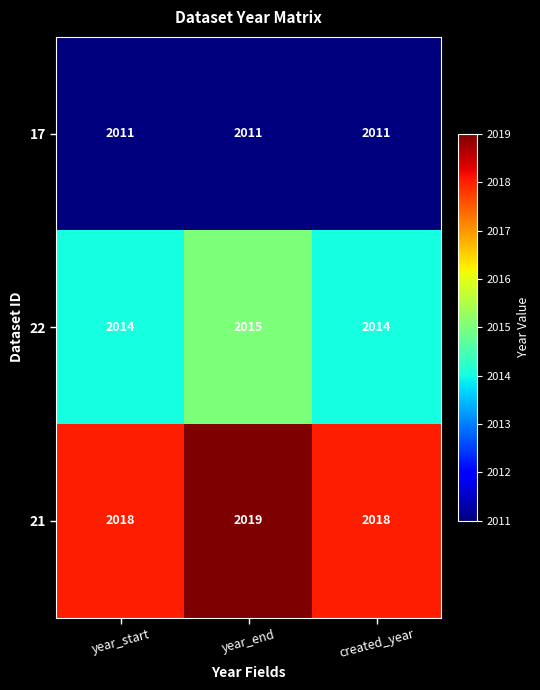

Reading left to right, what are all the values shown in this chart?

17: year_start=2011	year_end=2011	created_year=2011
22: year_start=2014	year_end=2015	created_year=2014
21: year_start=2018	year_end=2019	created_year=2018